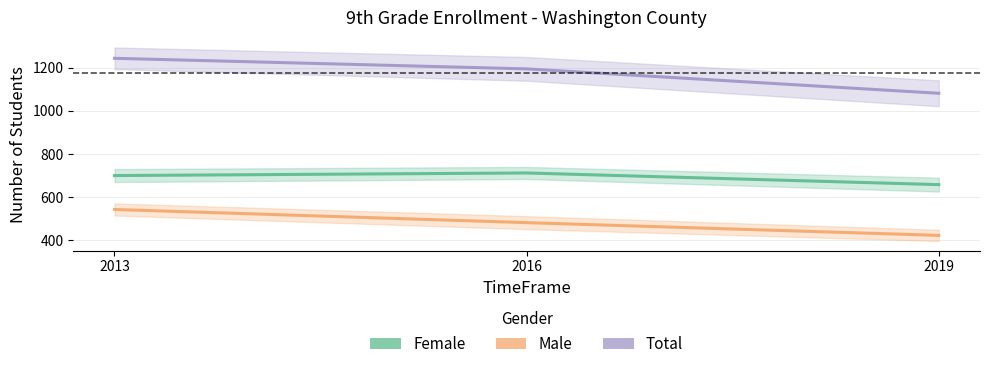

What is the difference between the highest and lowest values at 2013?

700